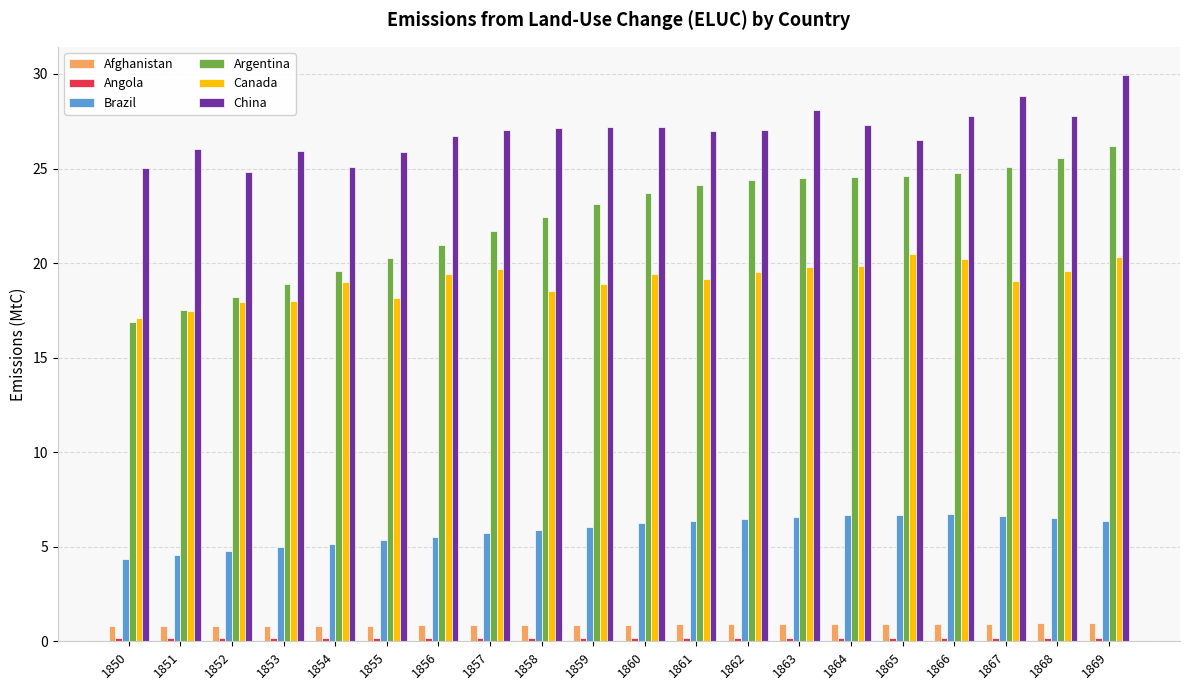

What is the difference between the Brazil values at 1868 and 1860?

0.3